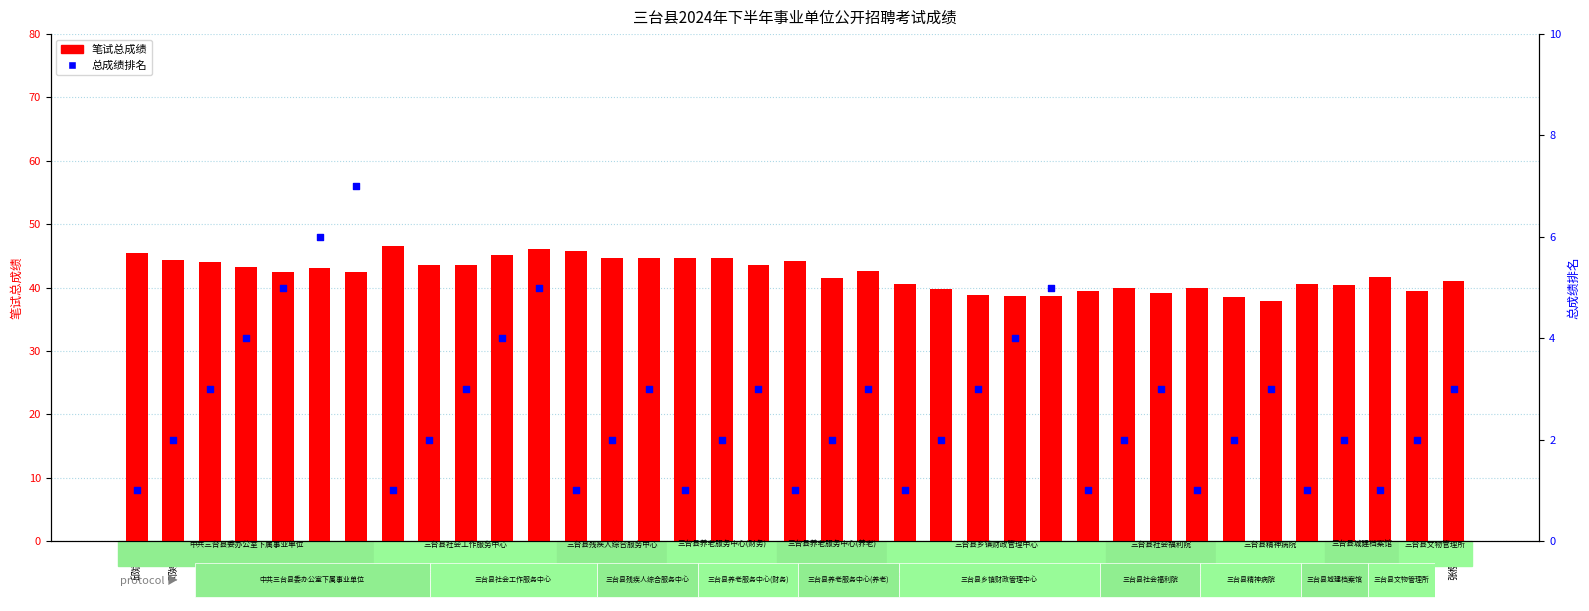

Which series reaches the maximum Y coordinate?

笔试总成绩